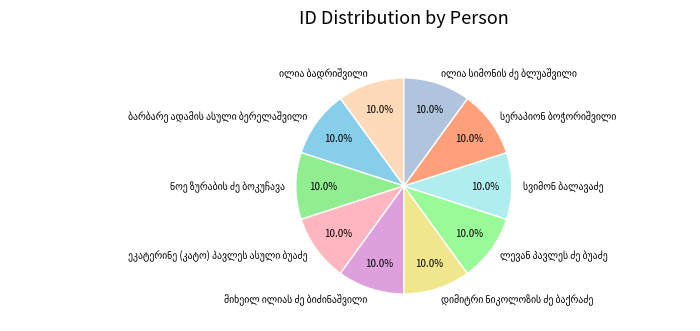

Is there a majority slice in this chart?

No